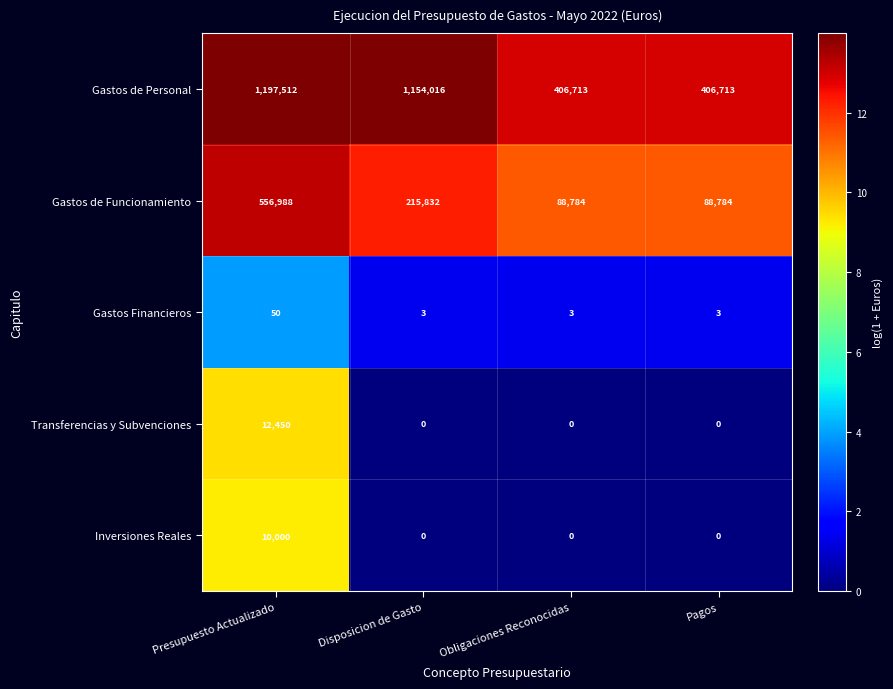

Count the Gastos Financieros values in the range 3 to 50.

4